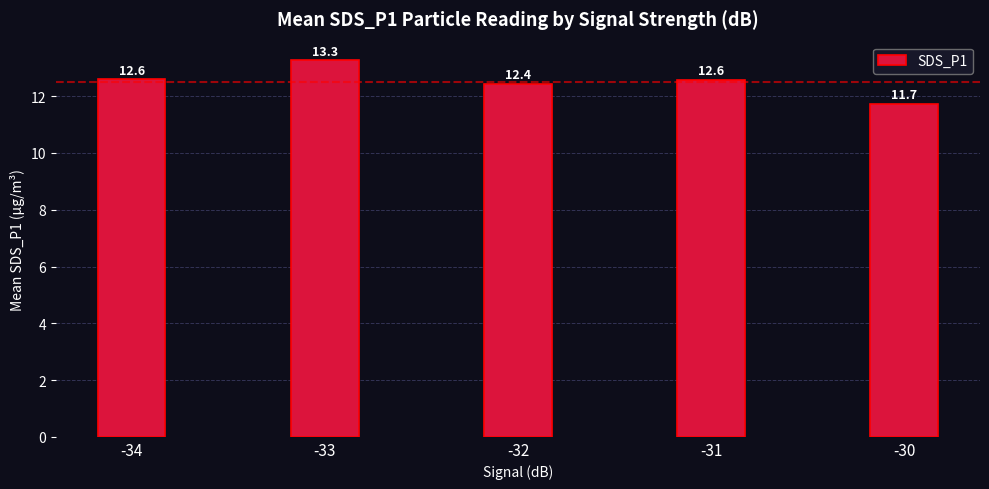

What is the value of the 4th bar from the left?

12.6